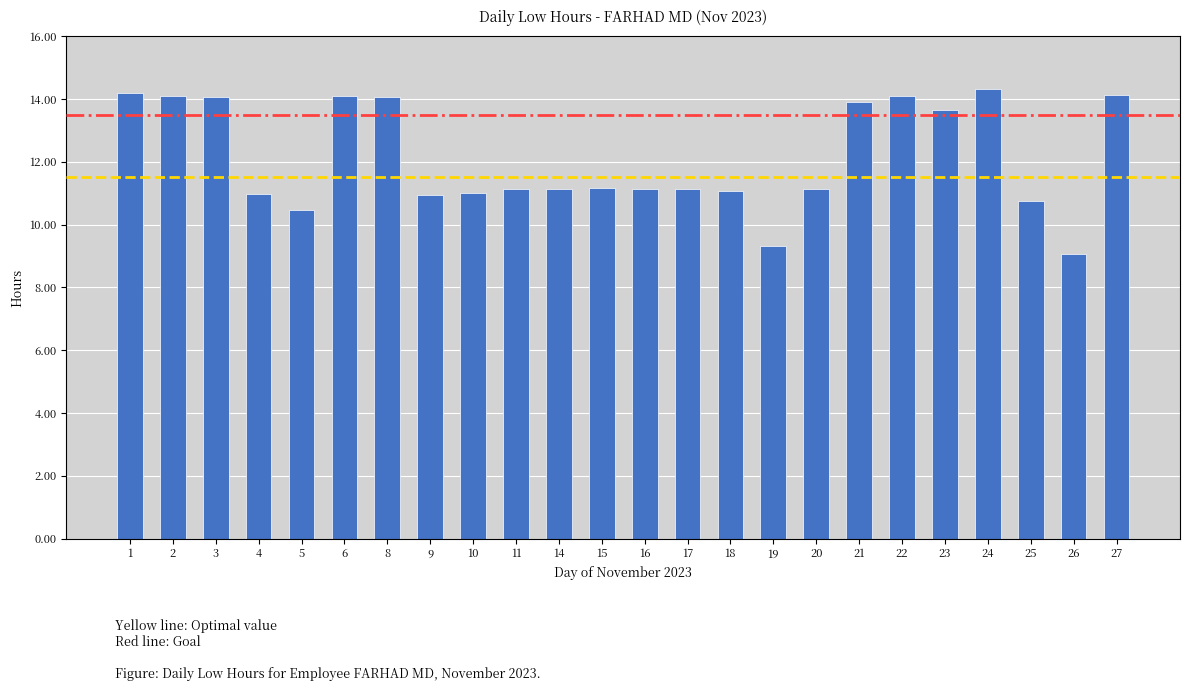

What is the difference between the maximum and minimum values?

5.3